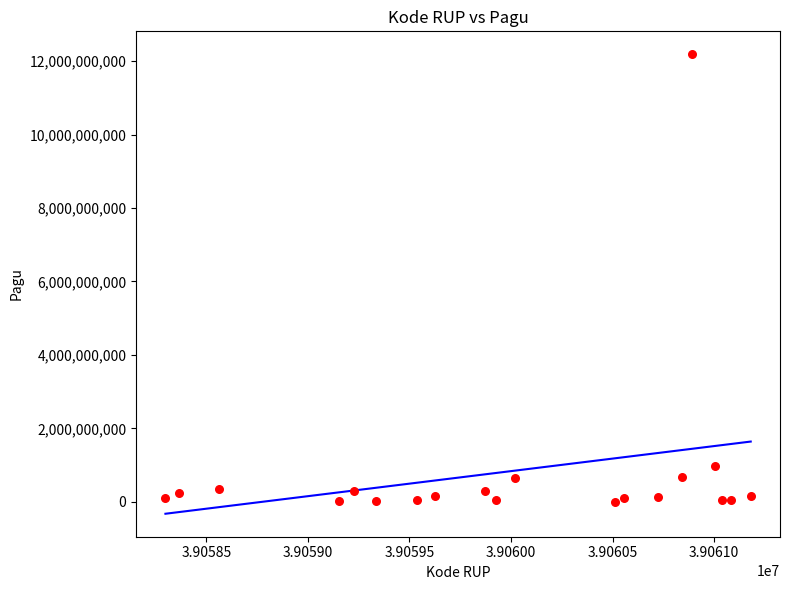

What Y value in the scatter plot is closest to 6093056000?

971640000